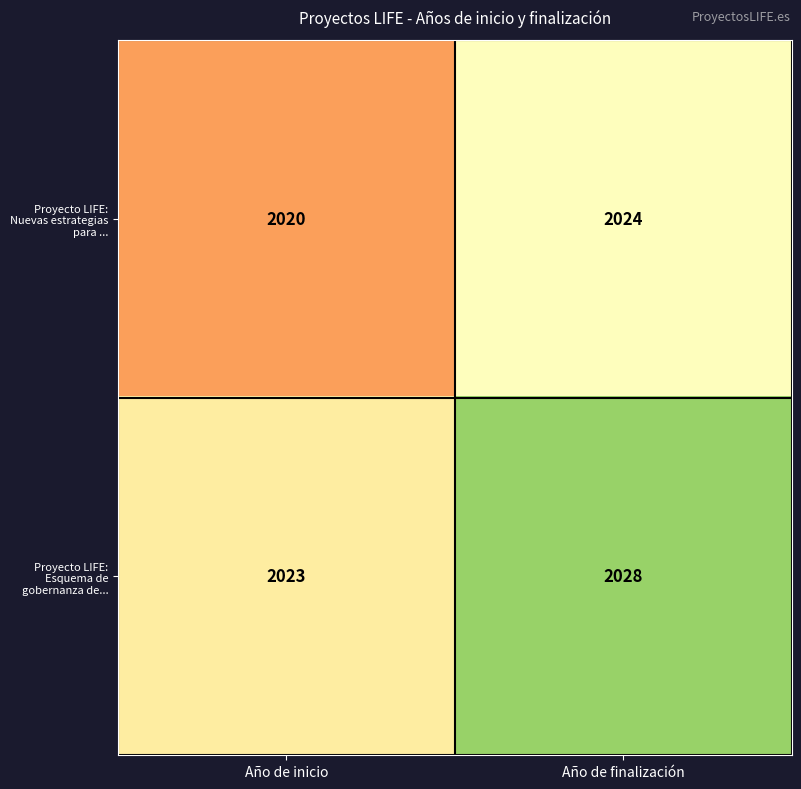

What is the total value across all series at Año de inicio?

4043